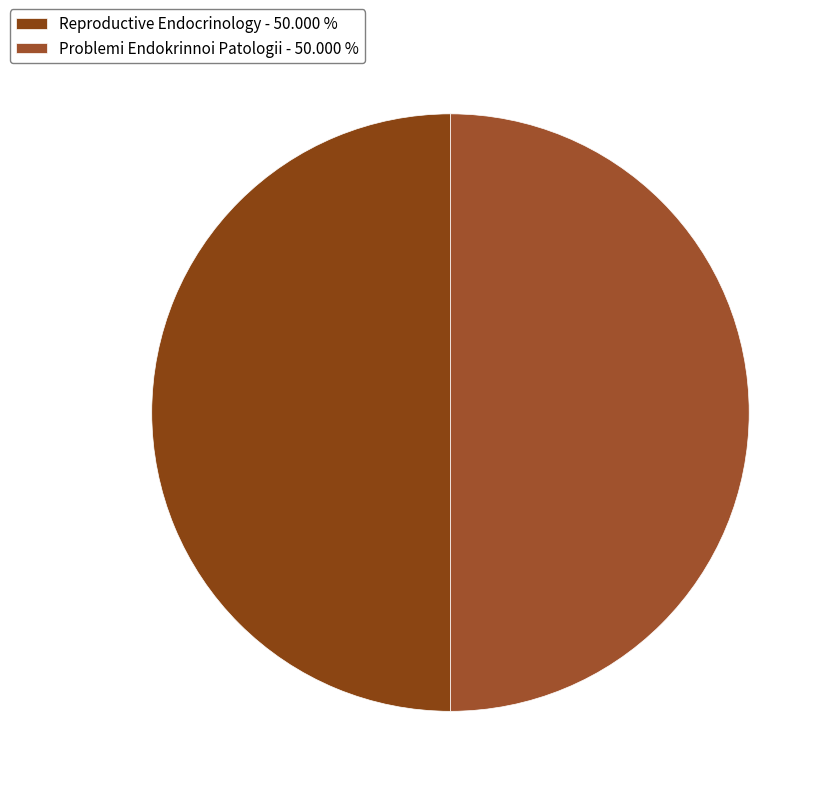

To the nearest percent, what portion does Problemi Endokrinnoi Patologii represent?

50%